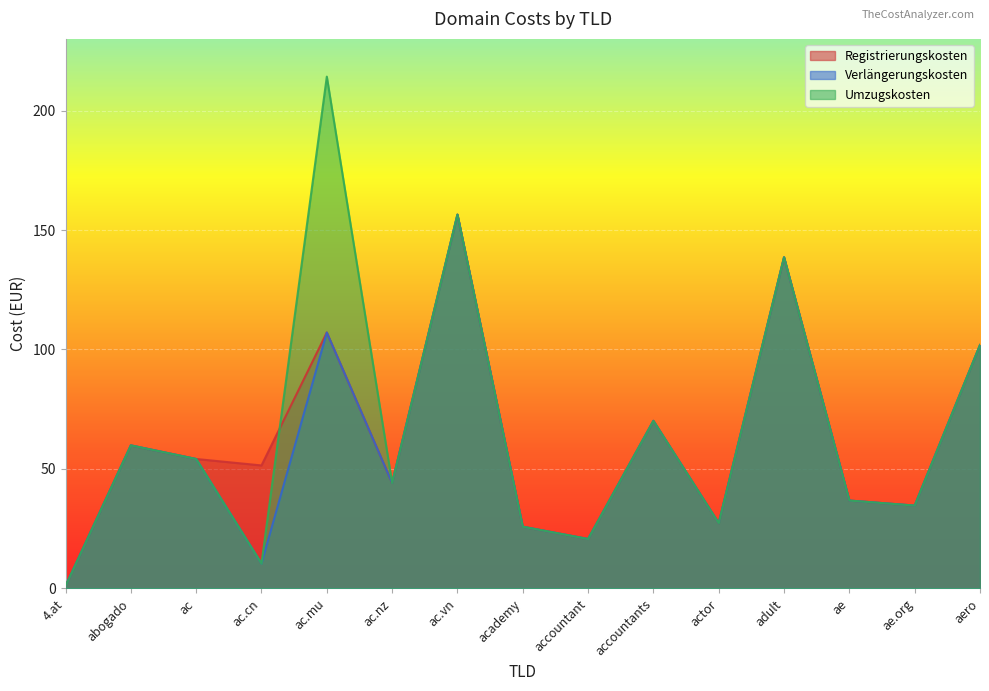

What is the total value across all series at ac.vn?

469.3